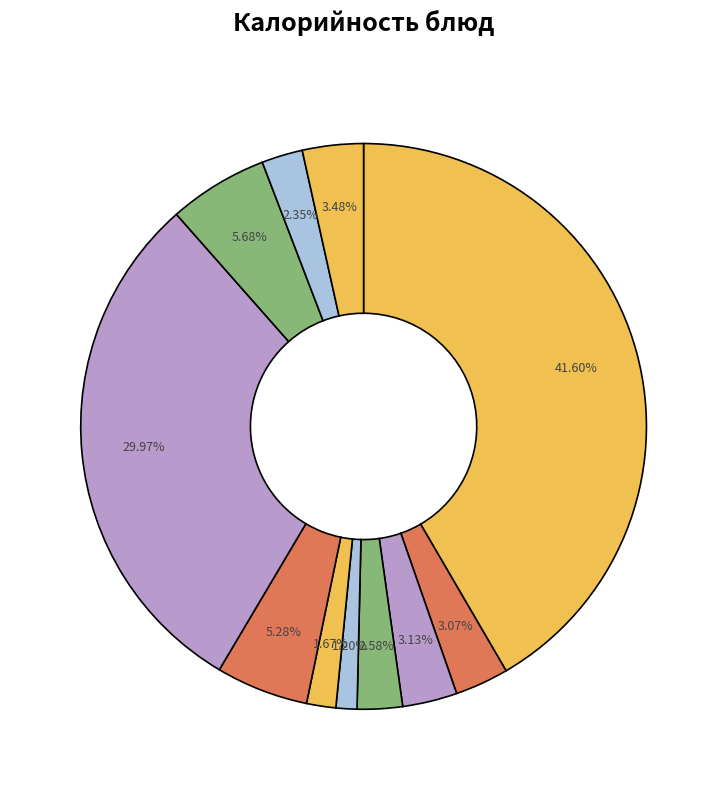

How many segments does this pie chart have?

11